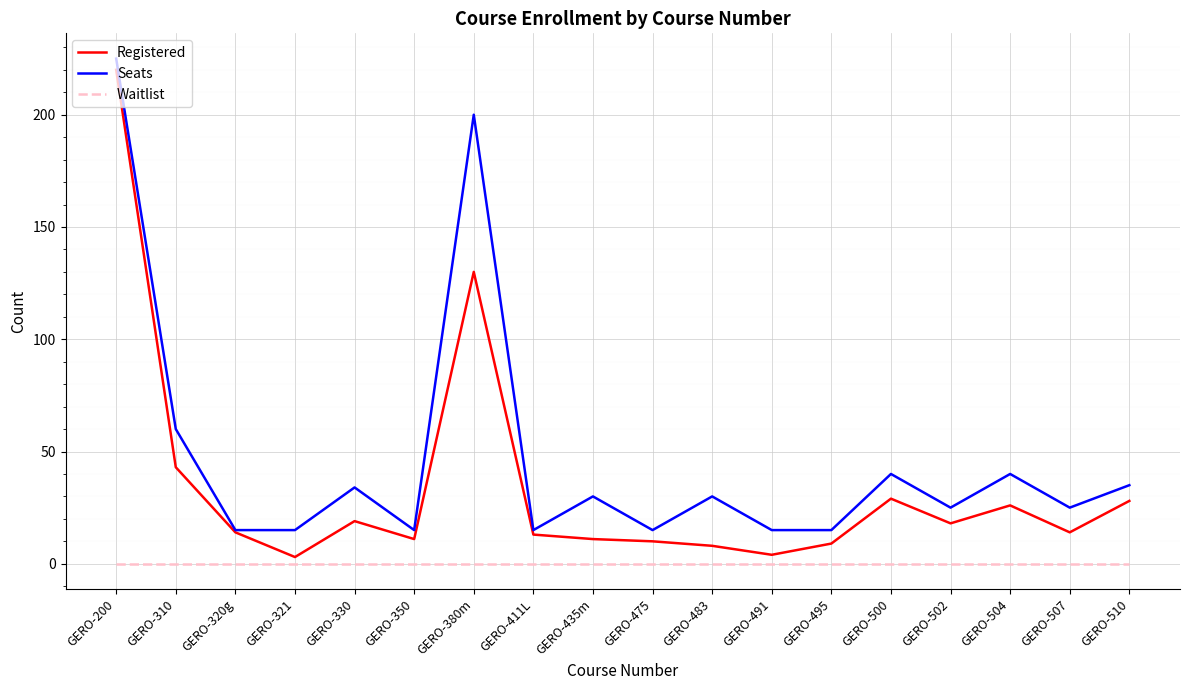

True or false: Waitlist and Seats intersect in this chart.

False